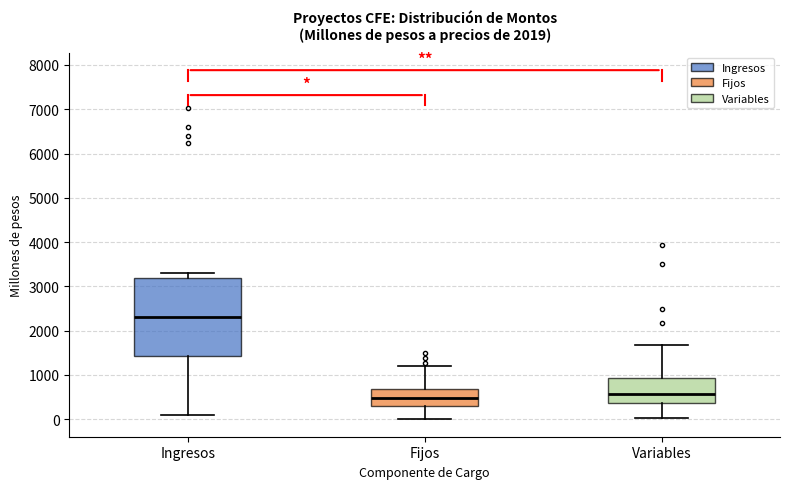

Which box has the highest median line?

Ingresos